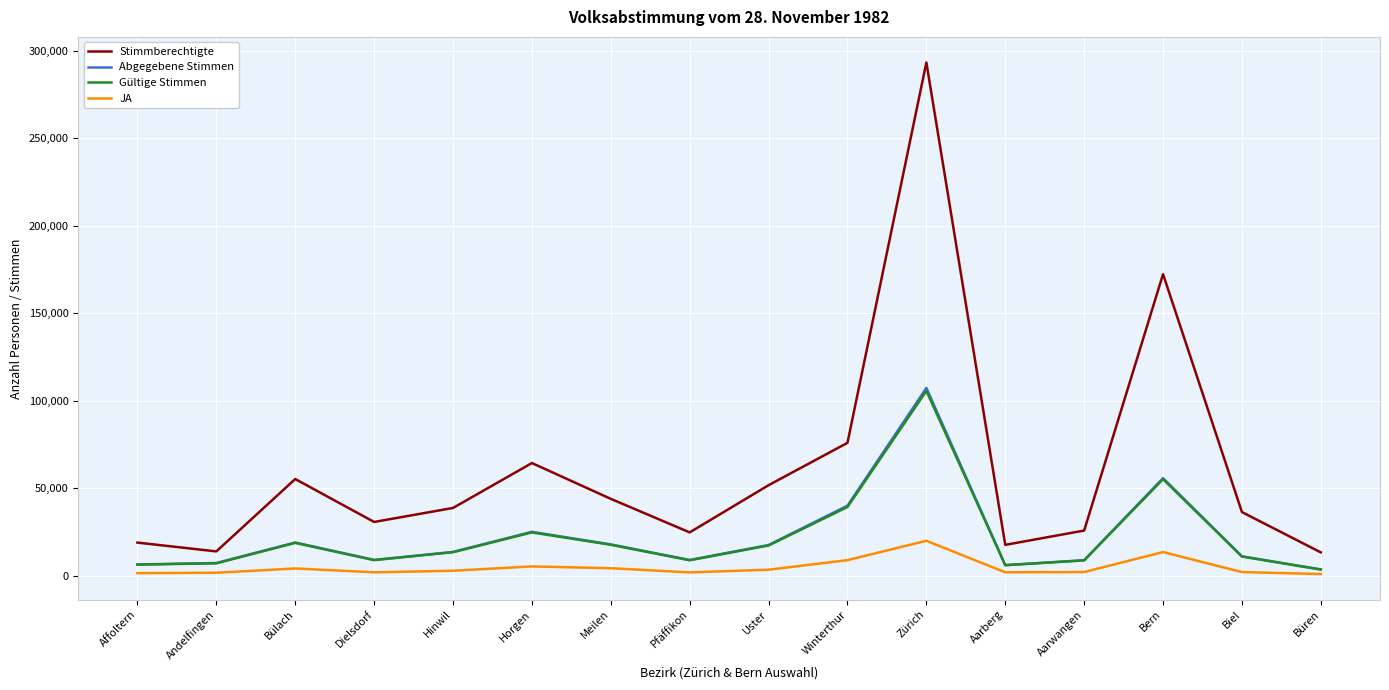

True or false: JA has a value of 2088 at Biel.

True